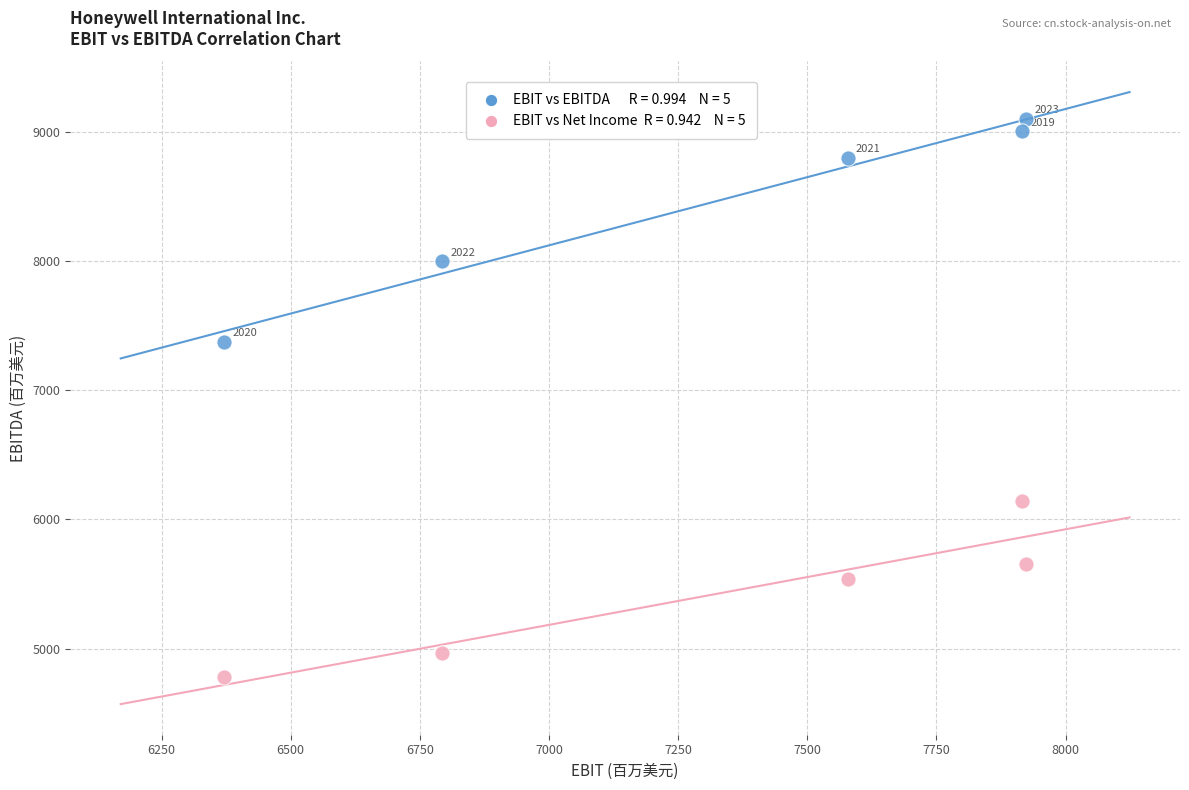

Across all series, what Y value is closest to 6939?

7373